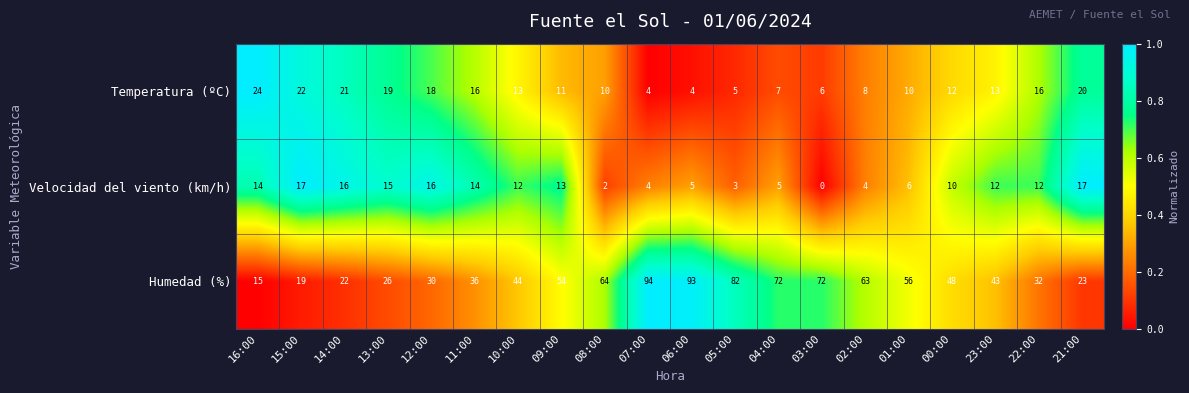

What is the difference between the second highest and minimum values in the Humedad (%) series?

78